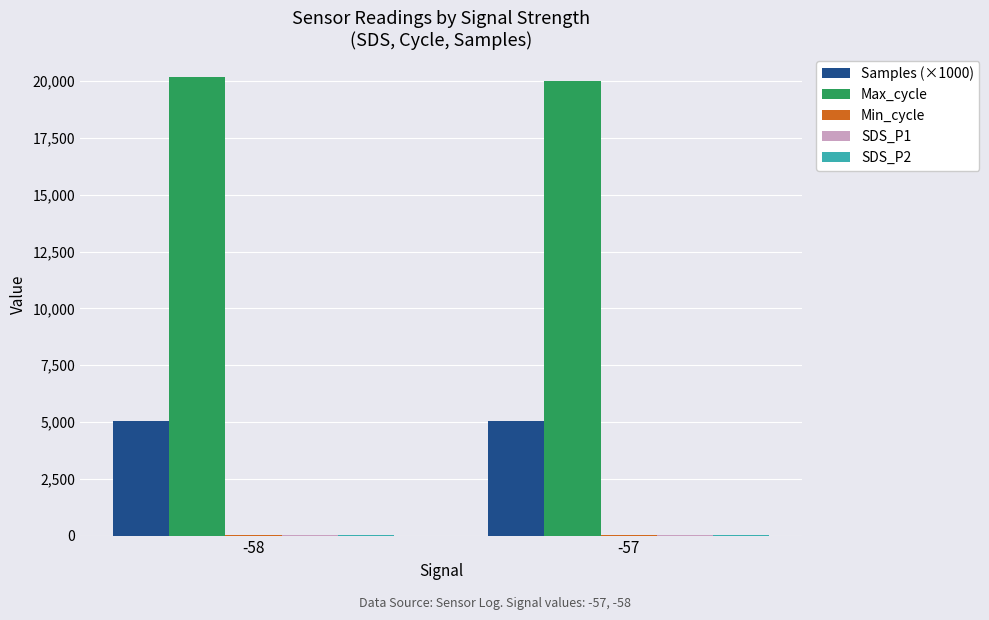

What is the sum of the Max_cycle values at -58 and -57?

40206.8